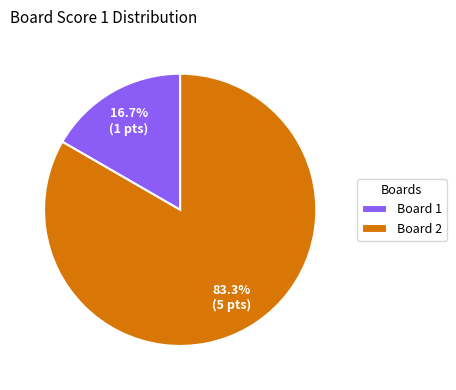

How many slices are in this pie chart?

2